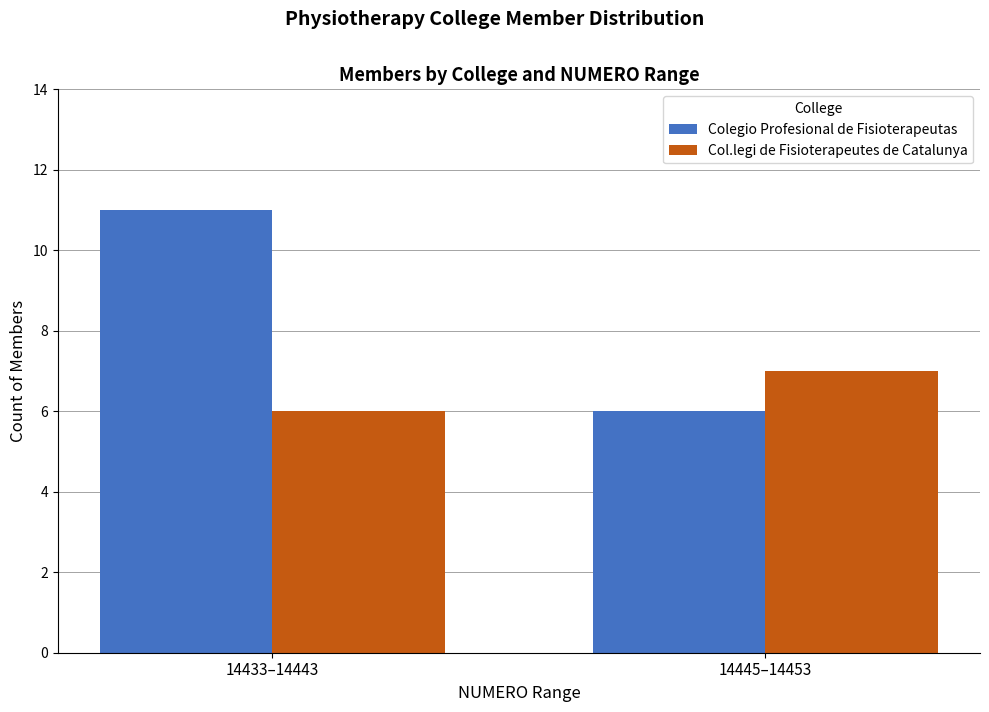

What is the spread (max minus min) of values at 14445–14453?

1